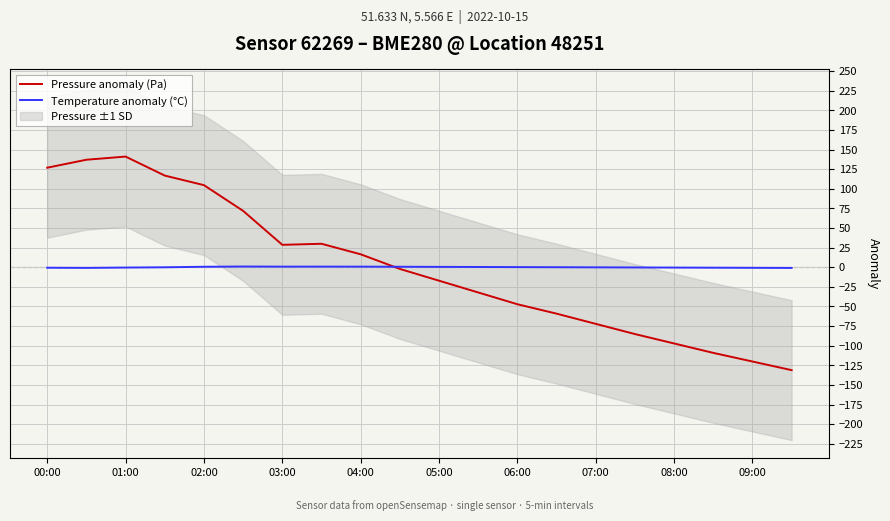

Is it true that Pressure anomaly (Pa) equals 57.4 at 01:00?

False